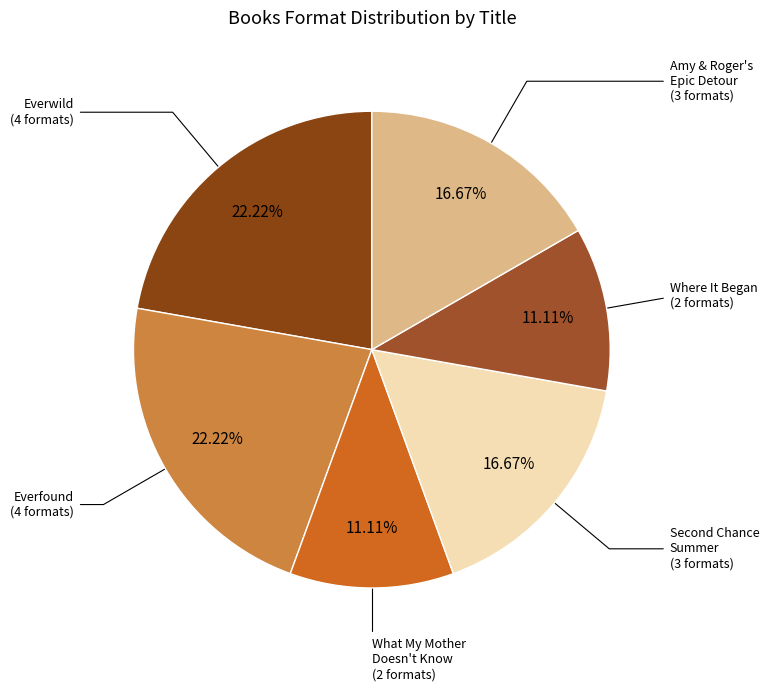

Which category has the smallest portion of the pie?

What My Mother Doesn't Know